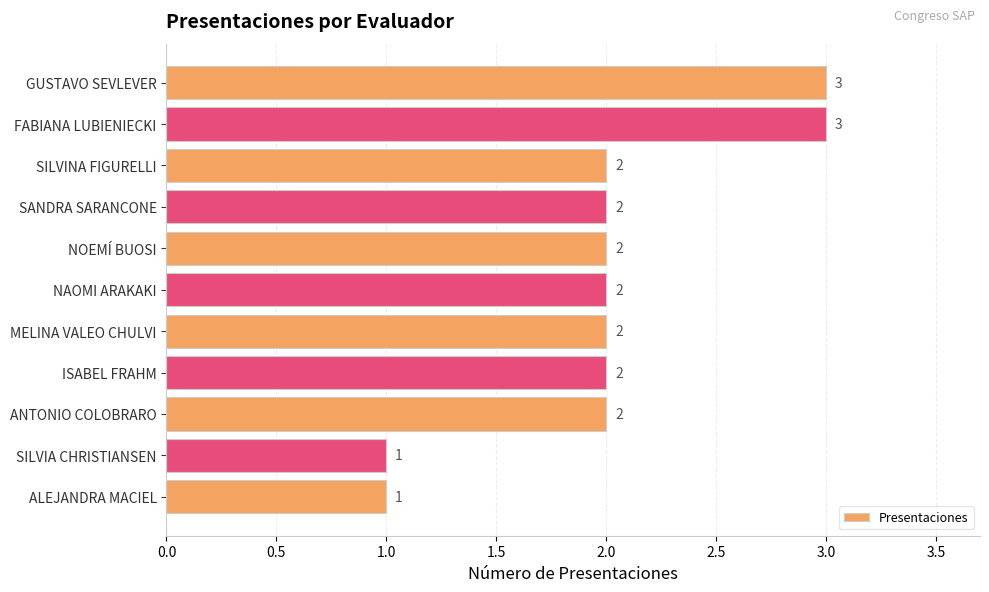

The value at ALEJANDRA MACIEL is 2. True or false?

False